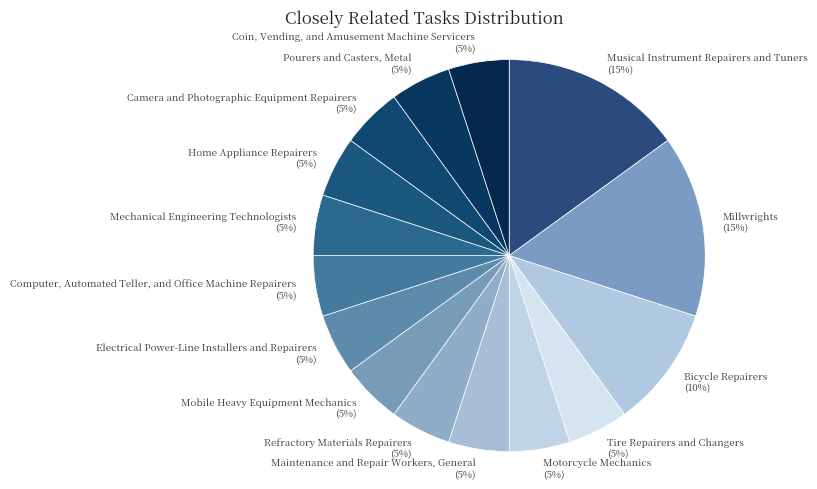

Combined, do Mechanical Engineering Technologists and Computer, Automated Teller, and Office Machine Repairers account for over 50%?

No